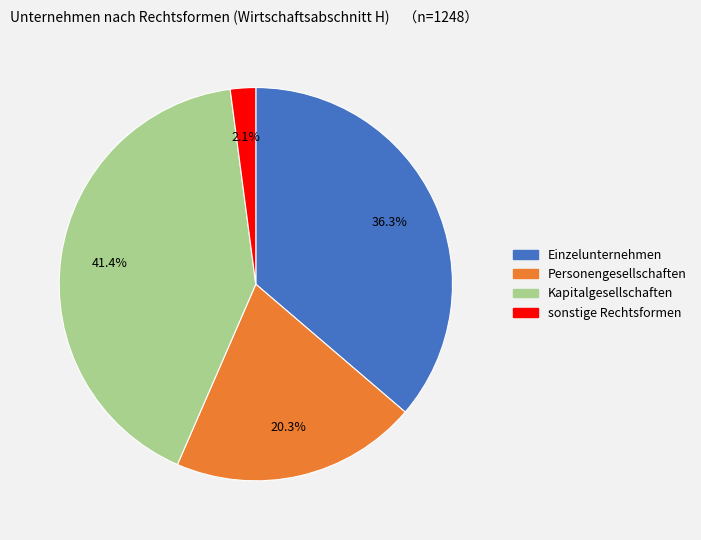

What is the largest slice in the pie chart?

Kapitalgesellschaften